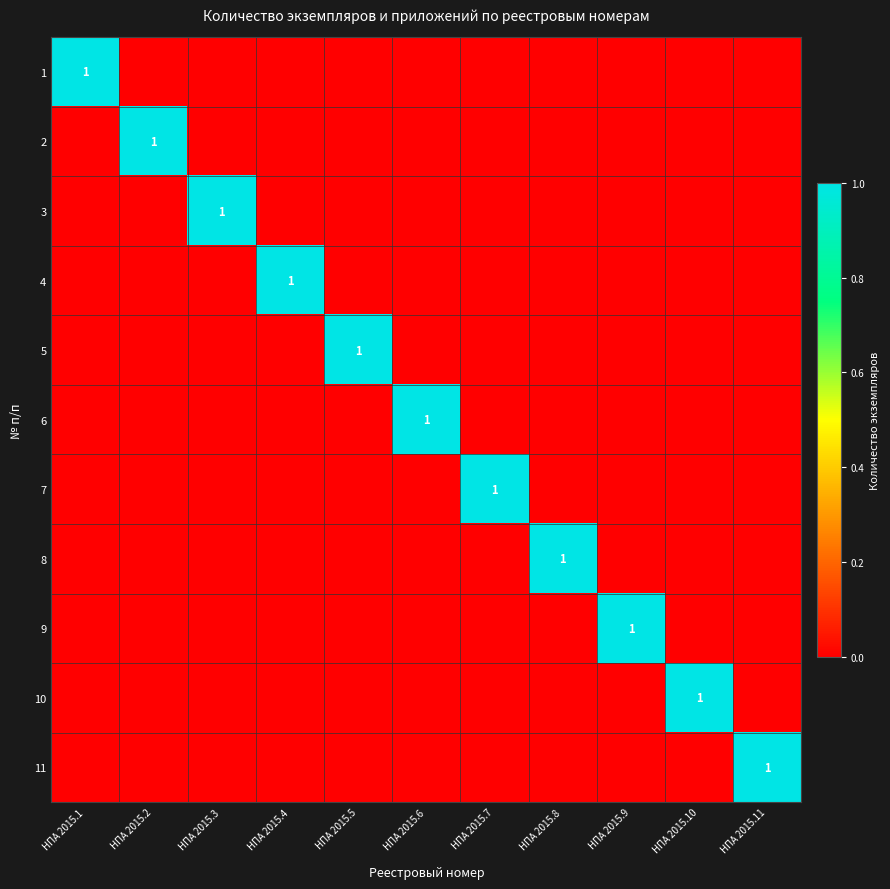

The 3 series shows 2 at НПА 2015.3. True or false?

False